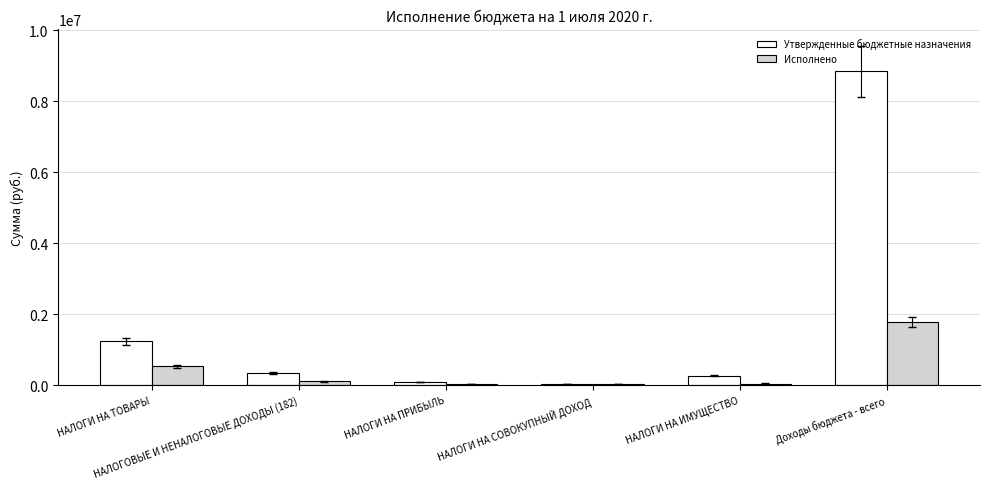

What is the total value across all series at НАЛОГИ НА ПРИБЫЛЬ?

127585.6